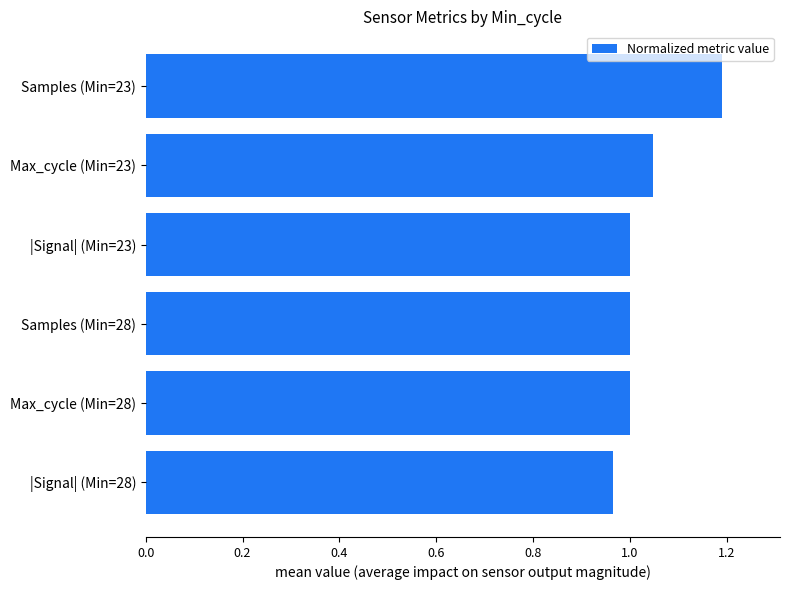

What is the difference between the maximum and minimum values?

0.2